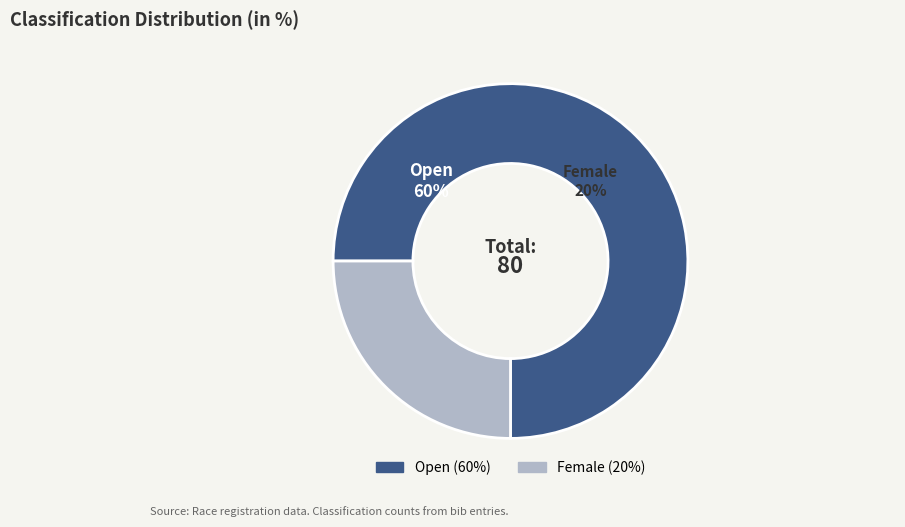

Is Female the majority of the pie?

No